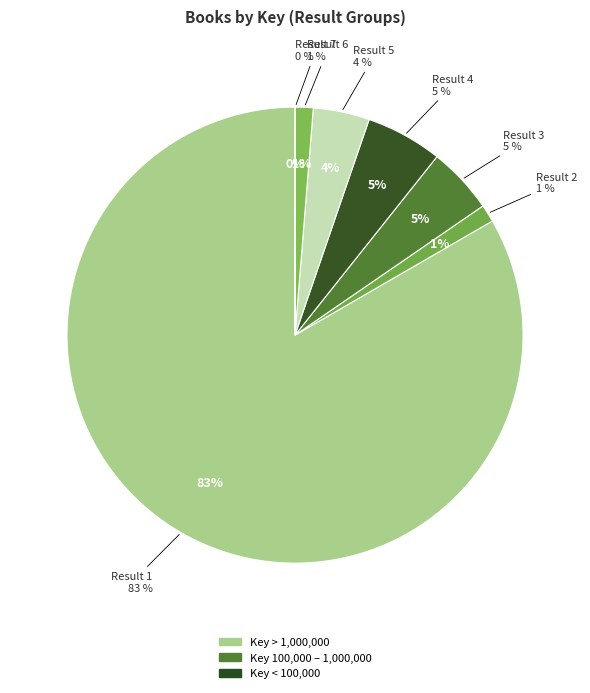

True or false: Result 3 accounts for 12% of the total.

False